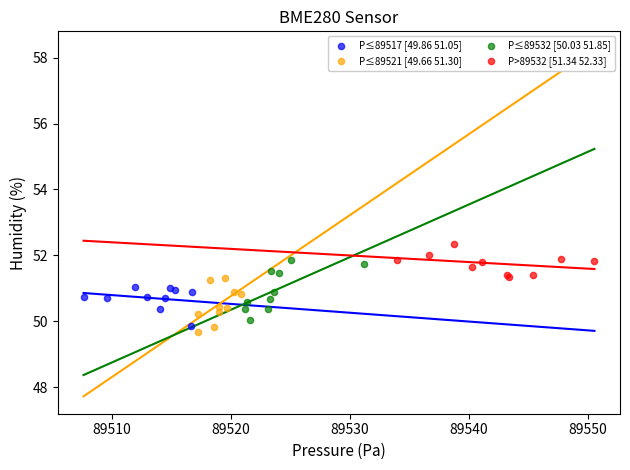

What are all the series names shown in the legend?

P≤89517 [49.86 51.05], P≤89521 [49.66 51.30], P≤89532 [50.03 51.85], P>89532 [51.34 52.33]